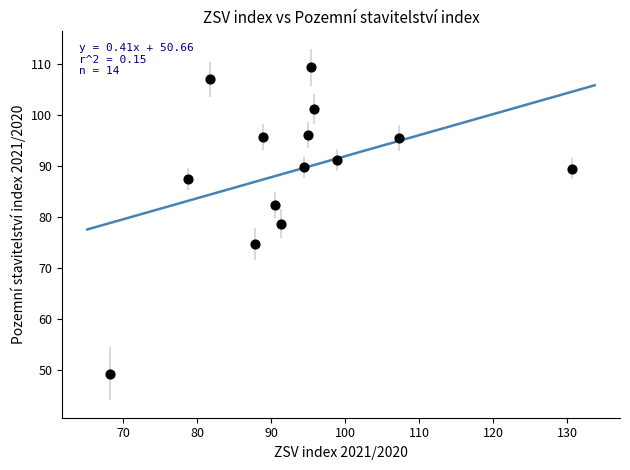

What is the range of X values (max minus min)?

62.5